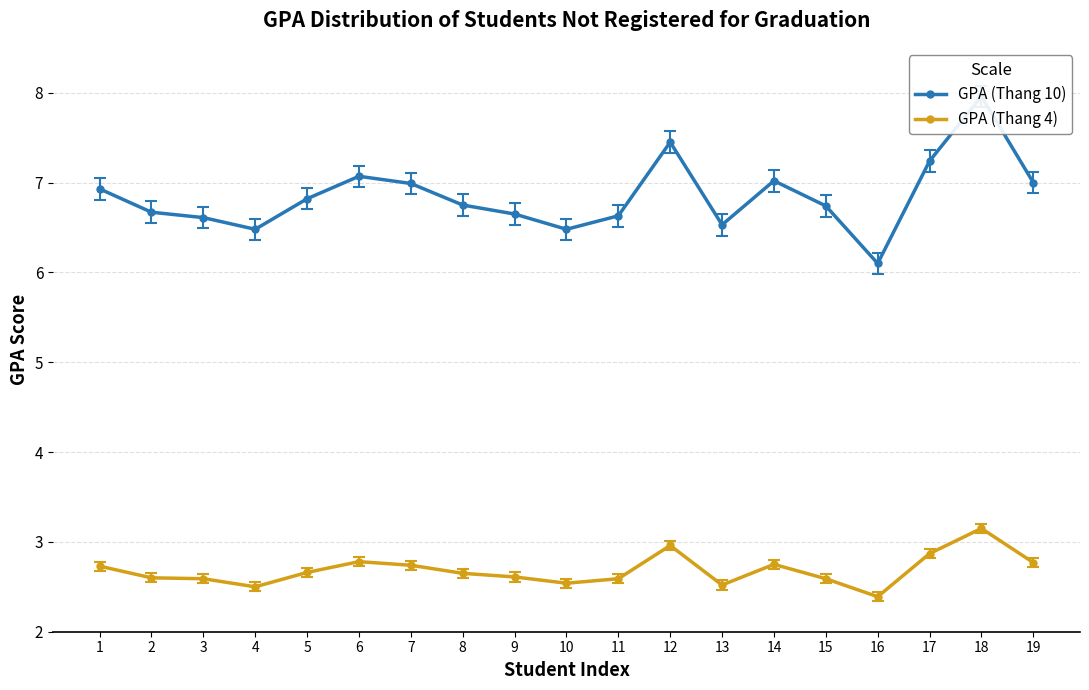

Which series changed the most between 4 and 7?

GPA (Thang 10)